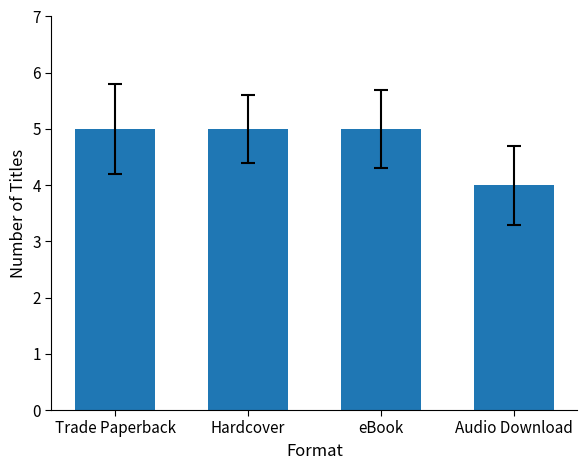

At which category does the chart reach its minimum across all series?

Audio Download